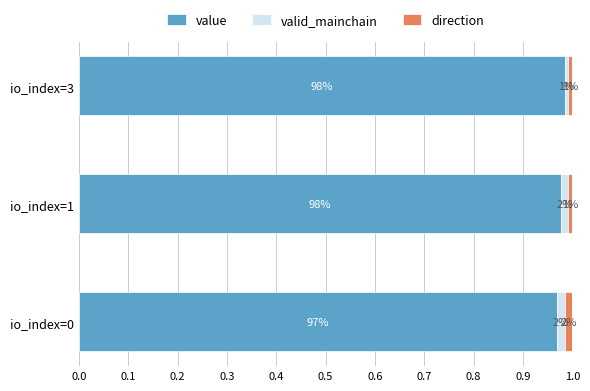

What are all the series names shown in the legend?

value, valid_mainchain, direction